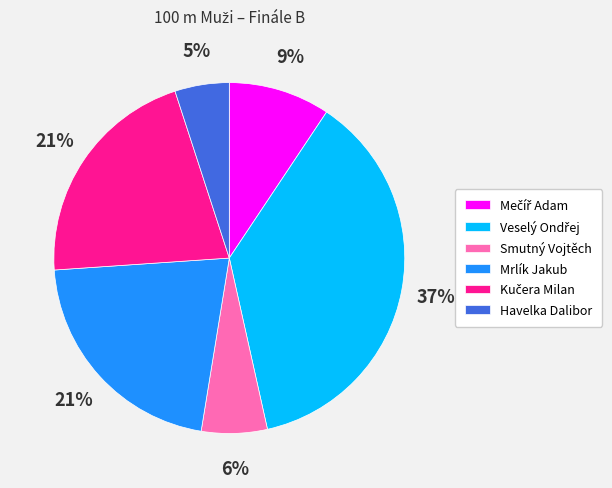

To the nearest percent, what percentage of the pie is Havelka Dalibor?

5%